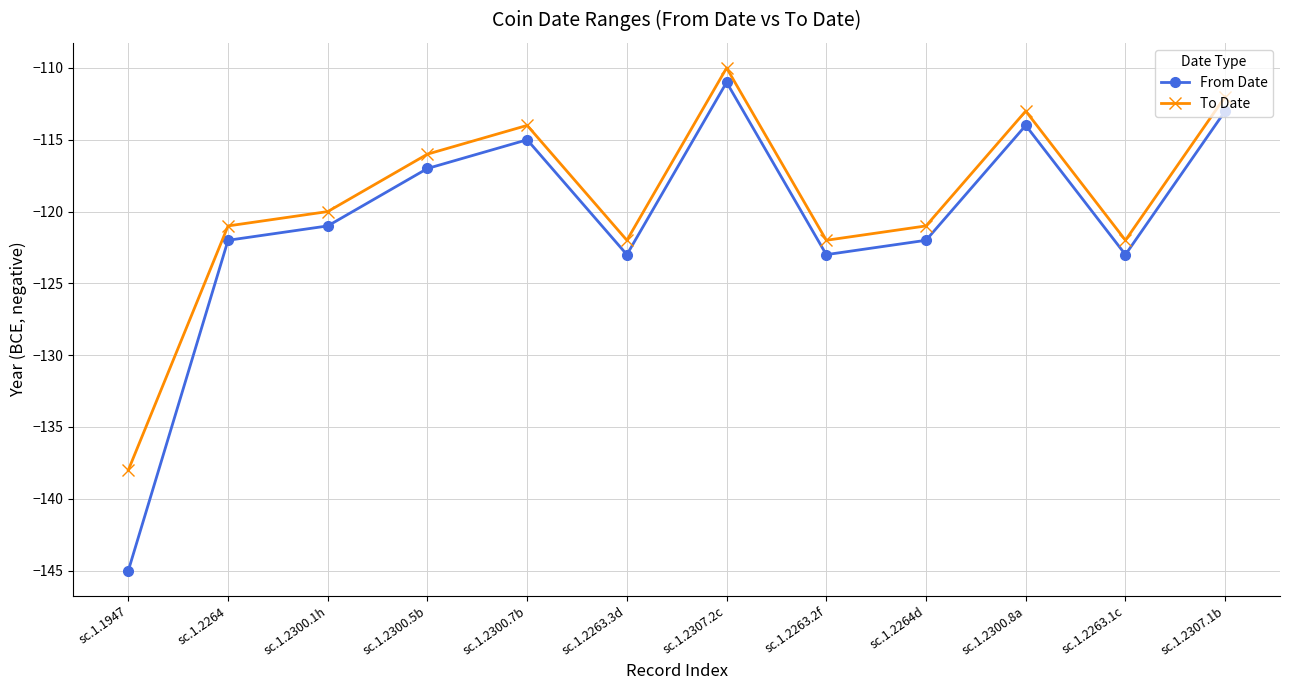

What is the difference between the maximum and minimum values in the From Date series?

34